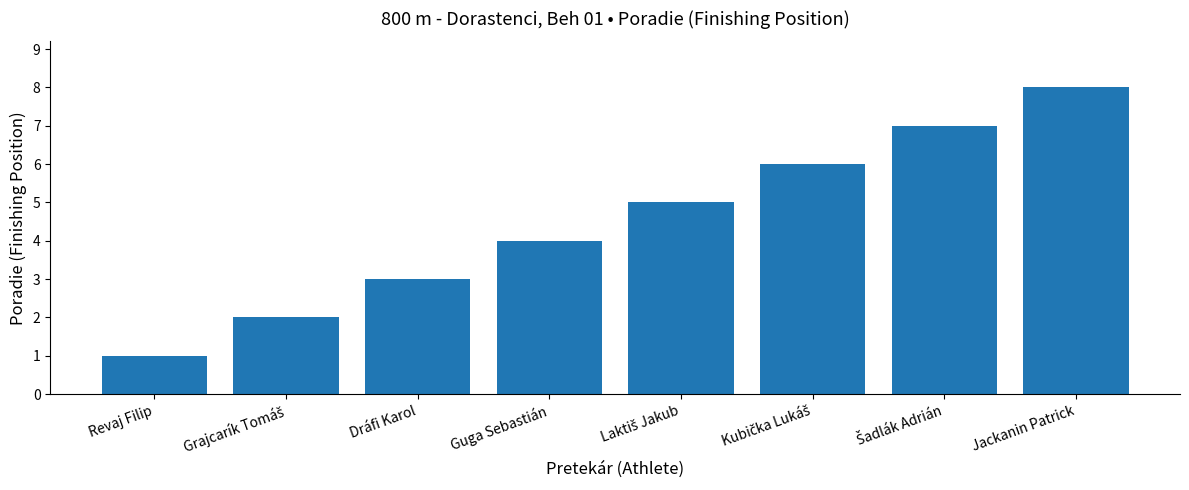

How many data points are less than 5?

4